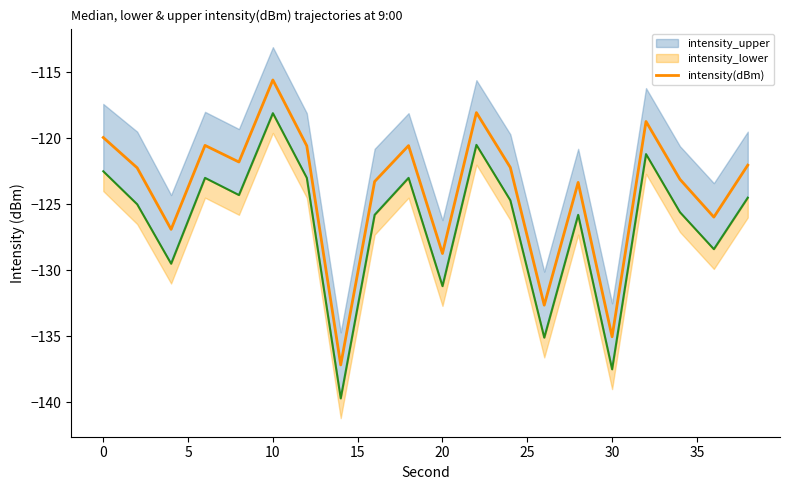

What is the smallest value displayed?

-137.2